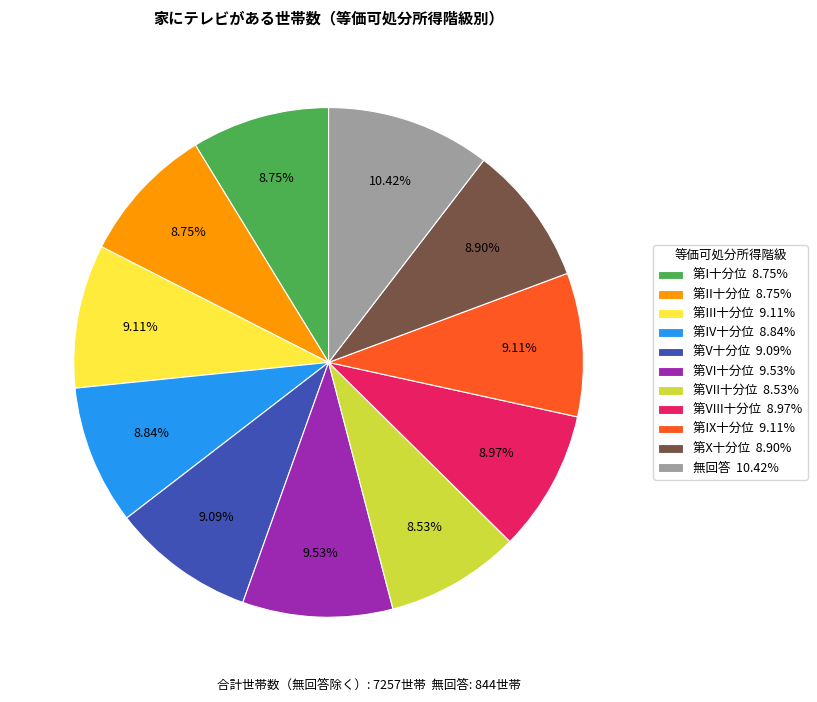

Between 第VI十分位 9.53% and 第I十分位 8.75%, which is larger?

第VI十分位 9.53%